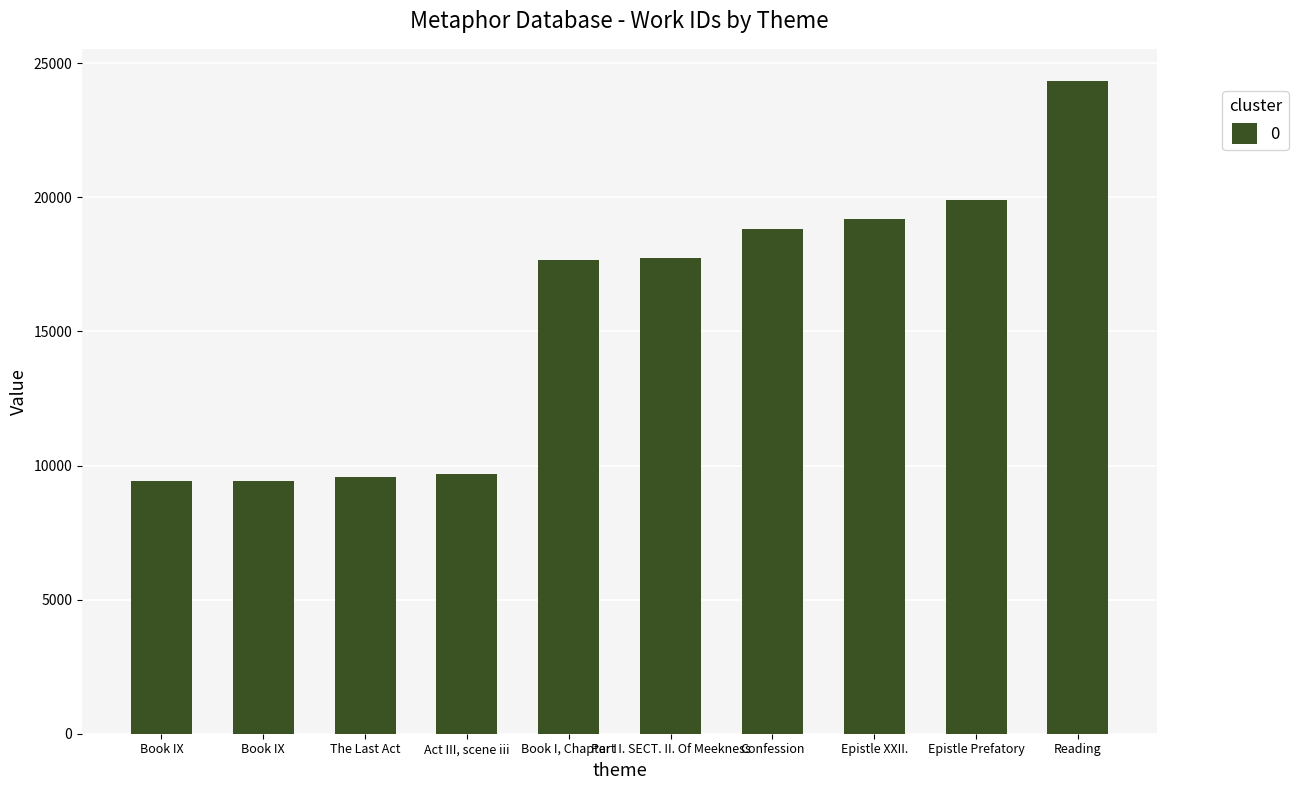

Where is the data nearest to the value 16880?

Book I, Chapter I